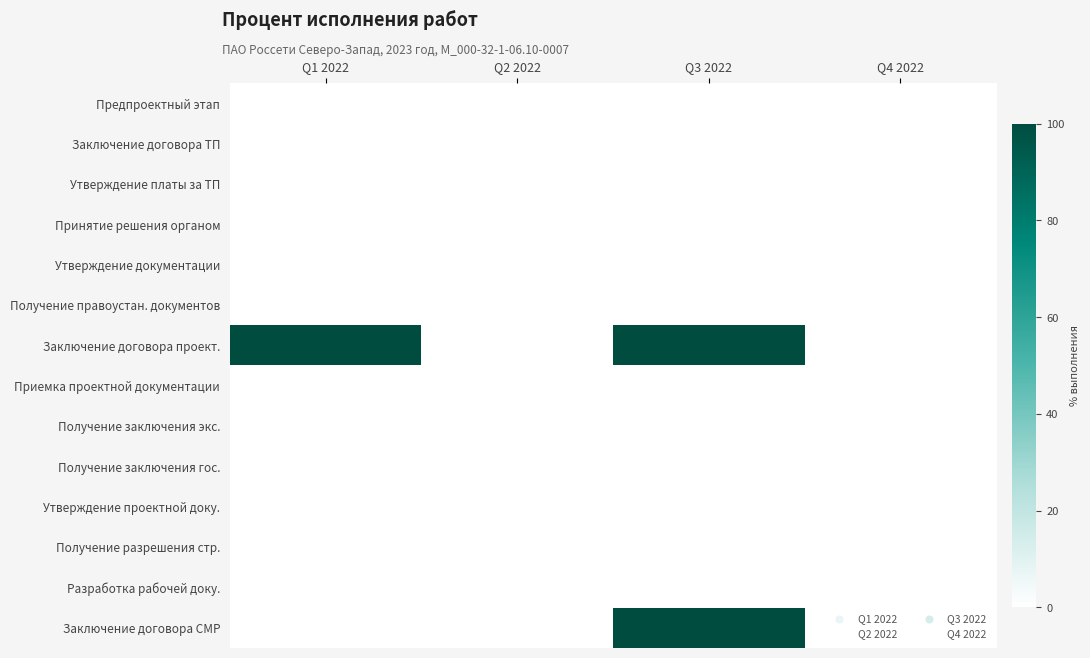

At which category is the sum across all series the highest?

Q3 2022